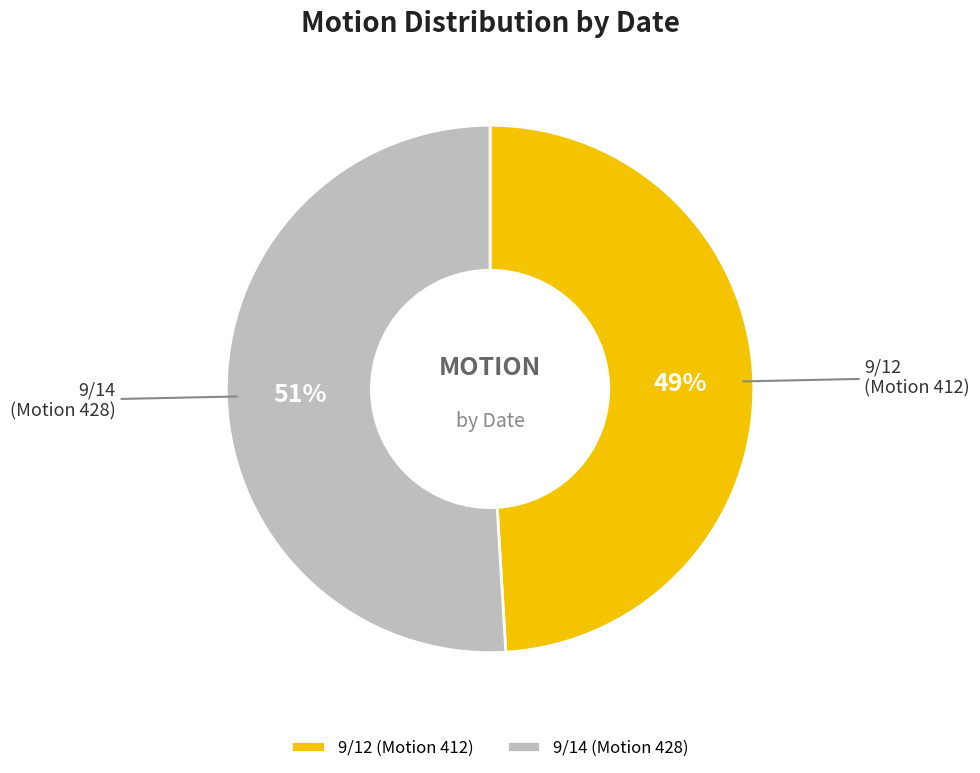

To the nearest percent, what is the average slice percentage?

50%